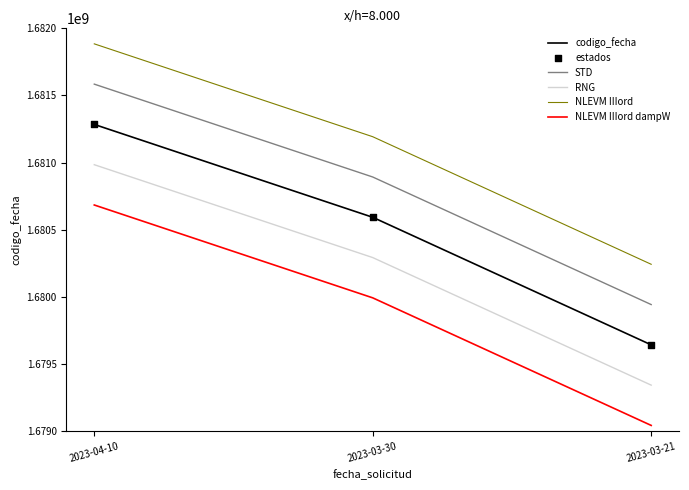

At how many categories does at least one series exceed 1679607582?

3